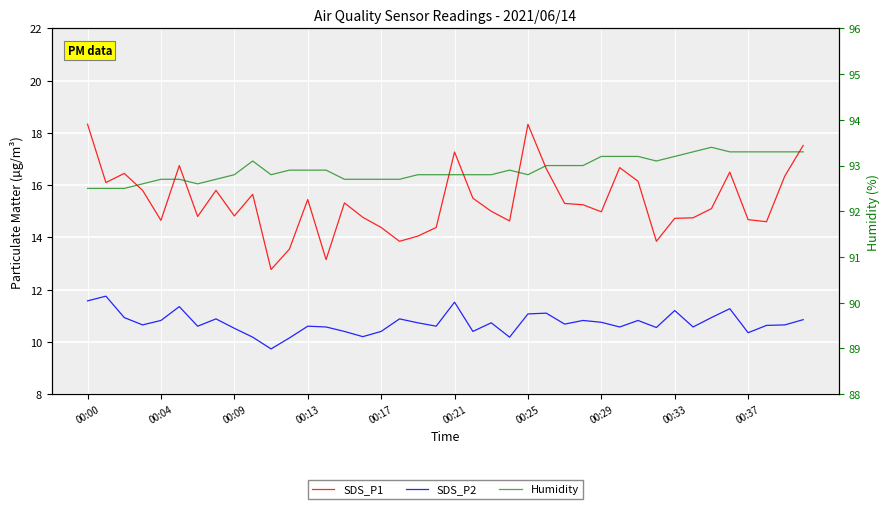

How many distinct data groups are displayed?

3